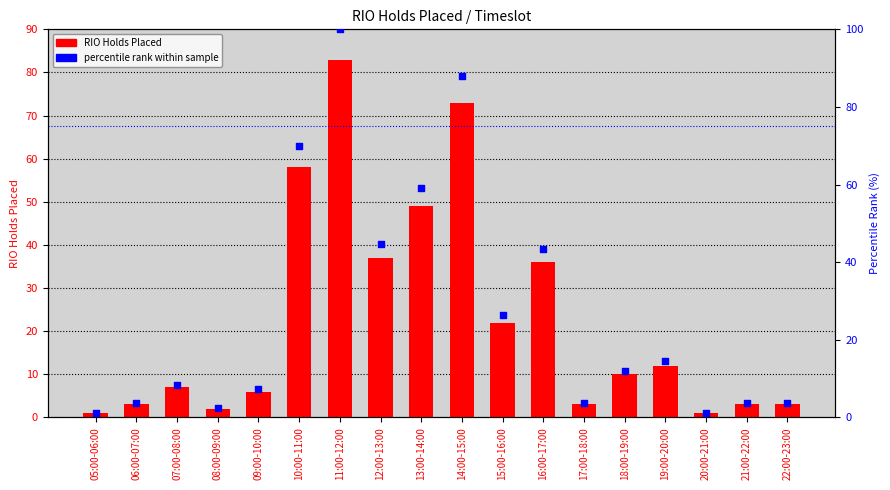

Which series has the largest total across all categories?

percentile rank within sample